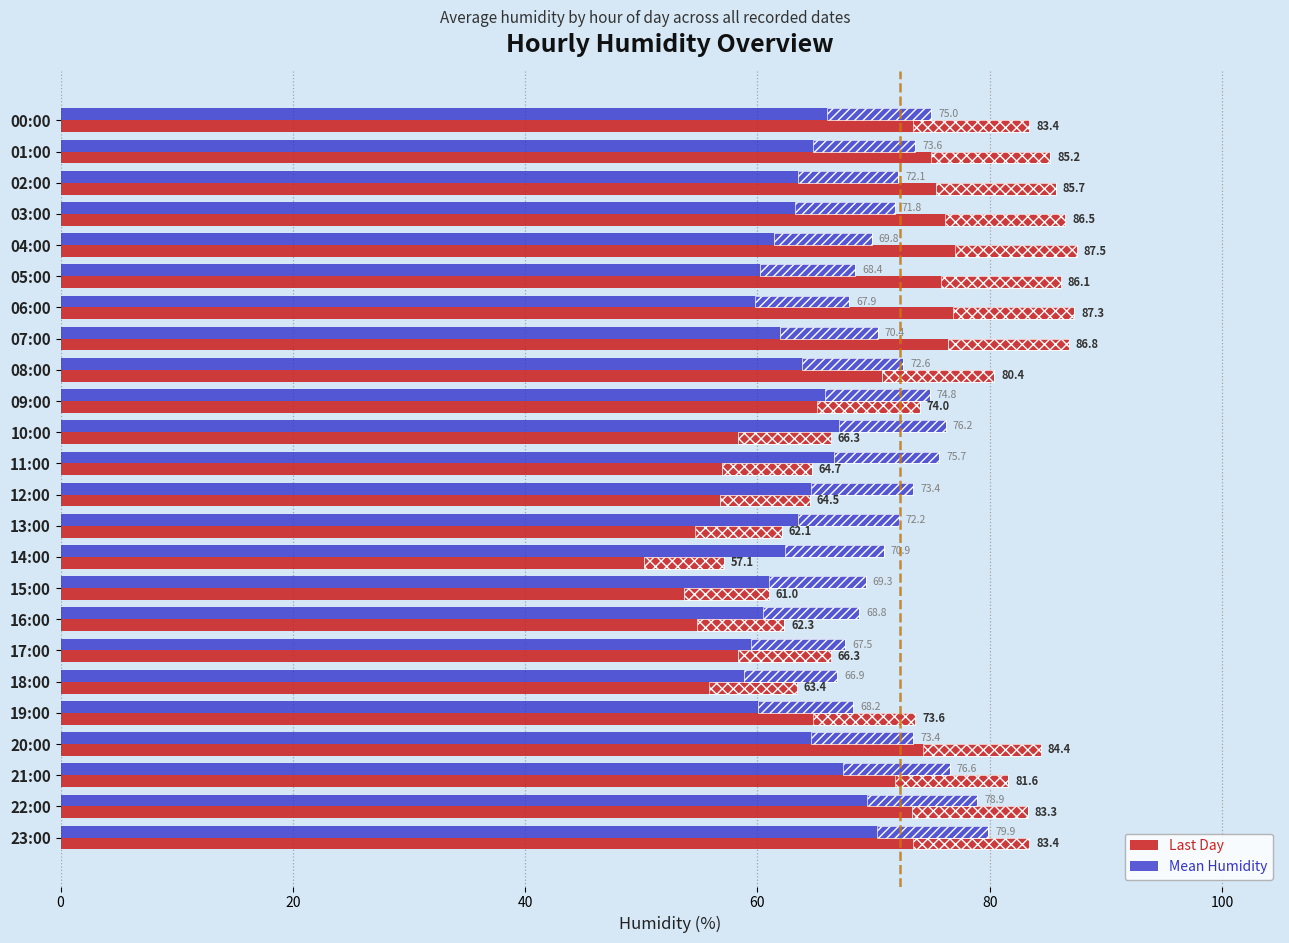

At which label is Last Day closest to 72?

19:00